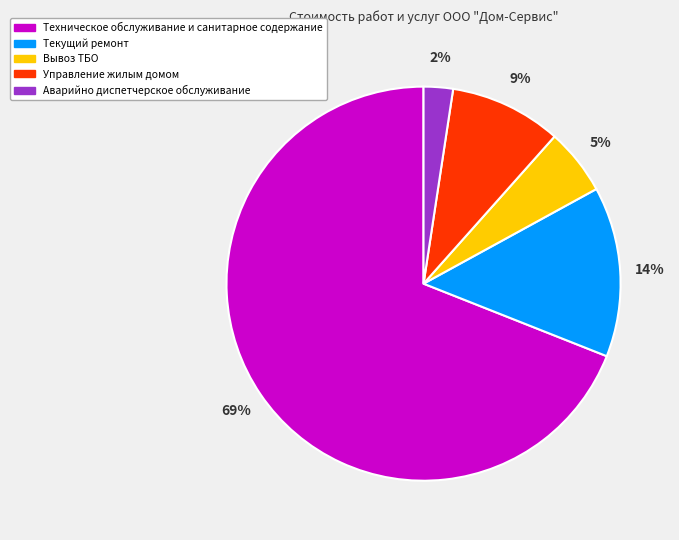

Rank the categories by value from lowest to highest.

Аварийно диспетчерское обслуживание, Вывоз ТБО, Управление жилым домом, Текущий ремонт, Техническое обслуживание и санитарное содержание